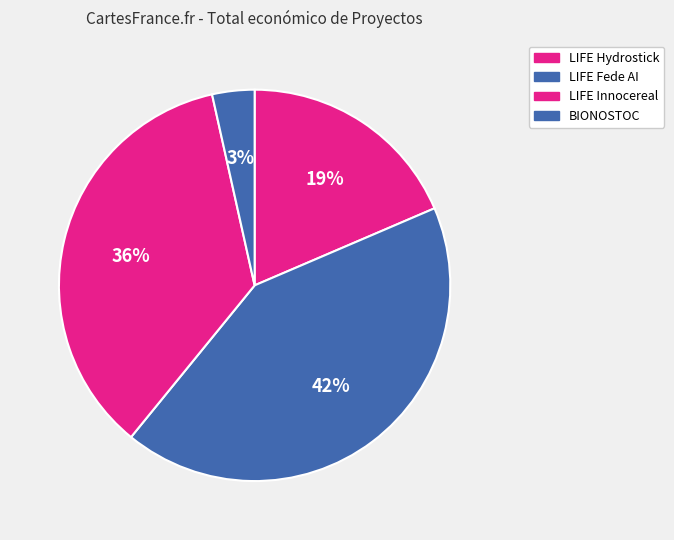

Combined, do LIFE Innocereal and LIFE Hydrostick account for over 50%?

Yes